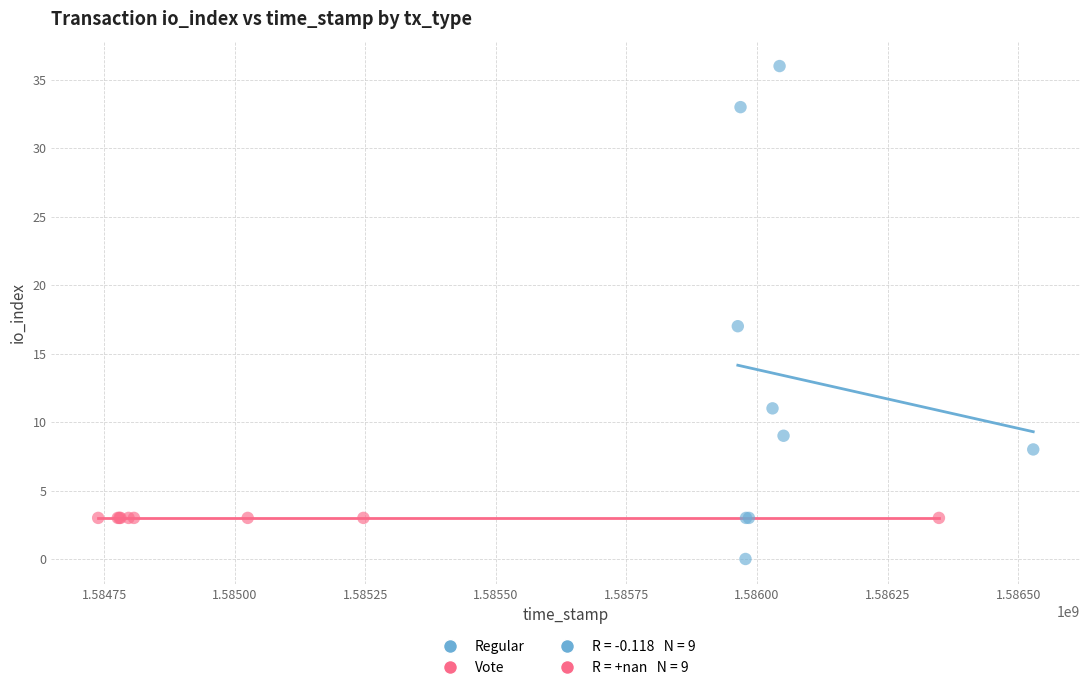

Which series contains the highest Y value?

Regular